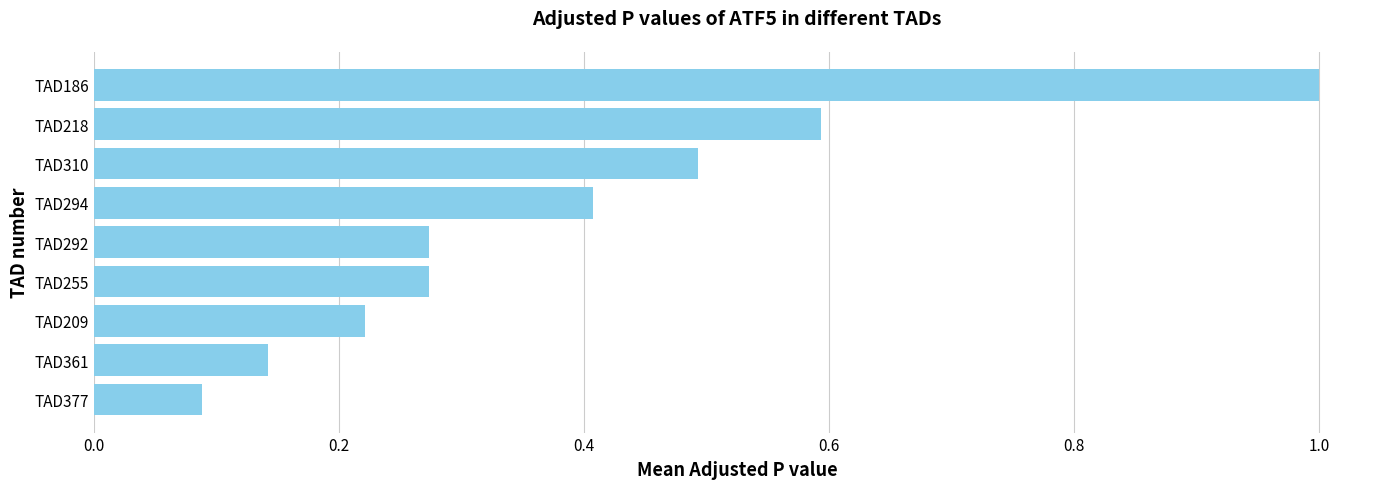

What is the difference between the maximum and second lowest values?

0.9